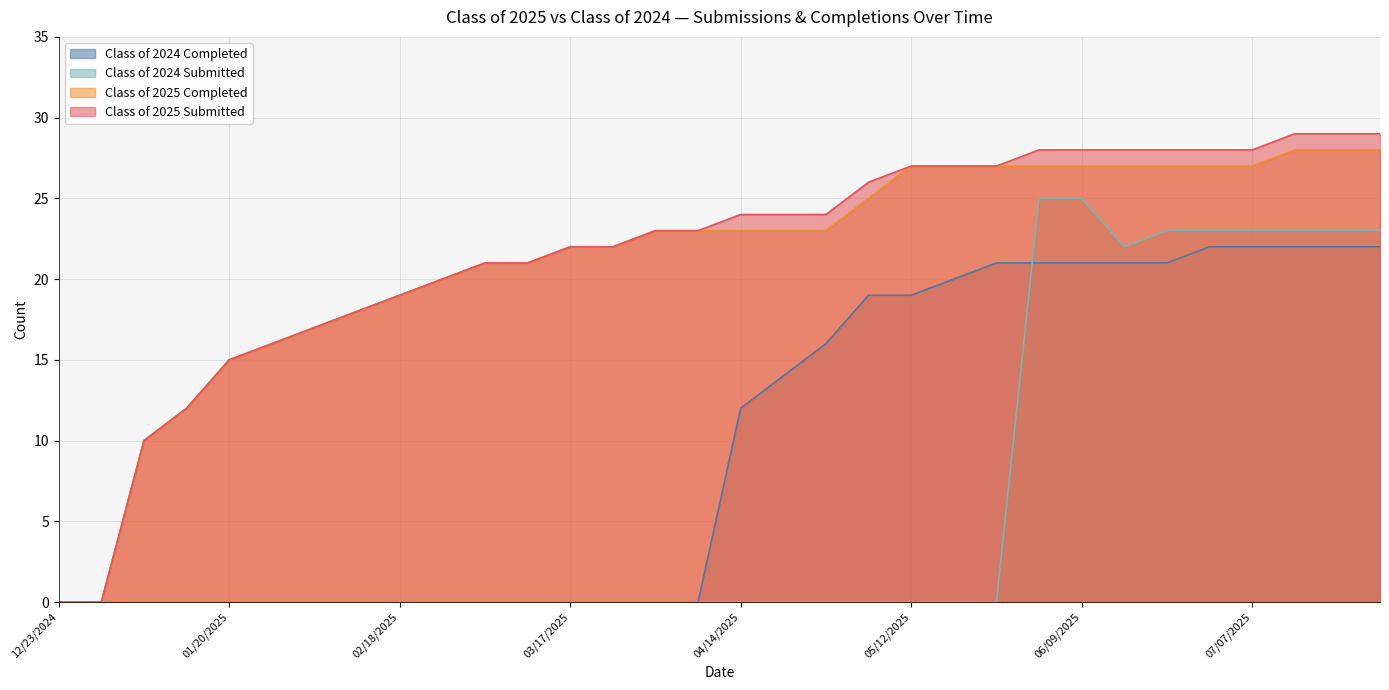

What is the label of the 29th point from the right?

01/14/2025